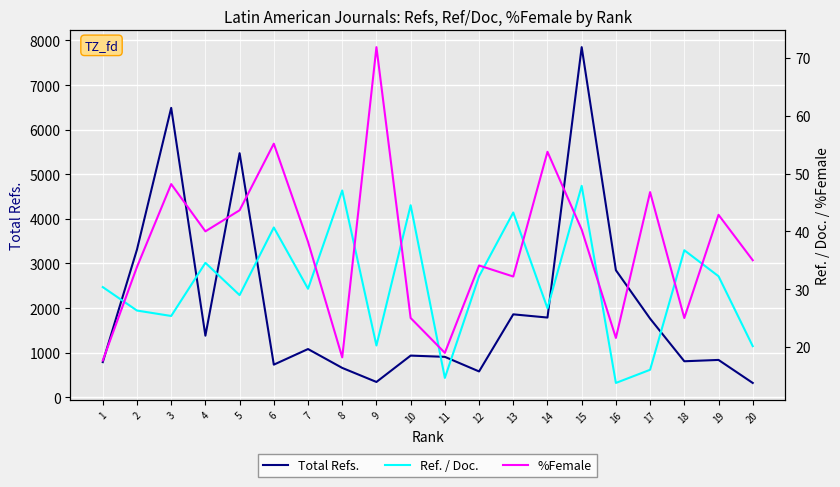

Reading left to right, extract all data points from this chart.

Total Refs.: 789.0	3313.0	6489.0	1382.0	5473.0	732.0	1082.0	659.0	344.0	935.0	907.0	580.0	1860.0	1788.0	7850.0	2849.0	1764.0	808.0	838.0	322.0
Ref. / Doc.: 30.4	26.3	25.4	34.5	29.0	40.7	30.1	47.1	20.2	44.5	14.6	32.2	43.3	26.7	47.9	13.8	16.0	36.7	32.2	20.1
%Female: 17.6	33.8	48.2	40.0	43.6	55.2	38.2	18.2	71.9	25.0	19.0	34.1	32.2	53.8	40.3	21.6	46.8	25.0	42.9	35.0